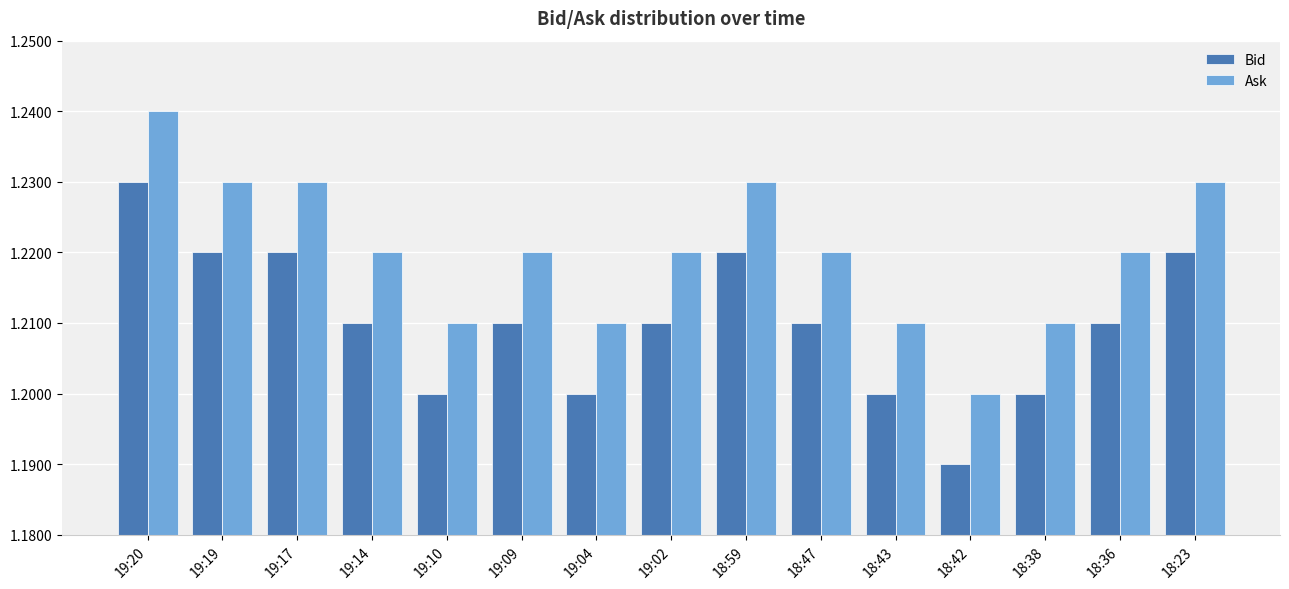

What is the sum of the Ask values at 19:19 and 19:02?

2.5